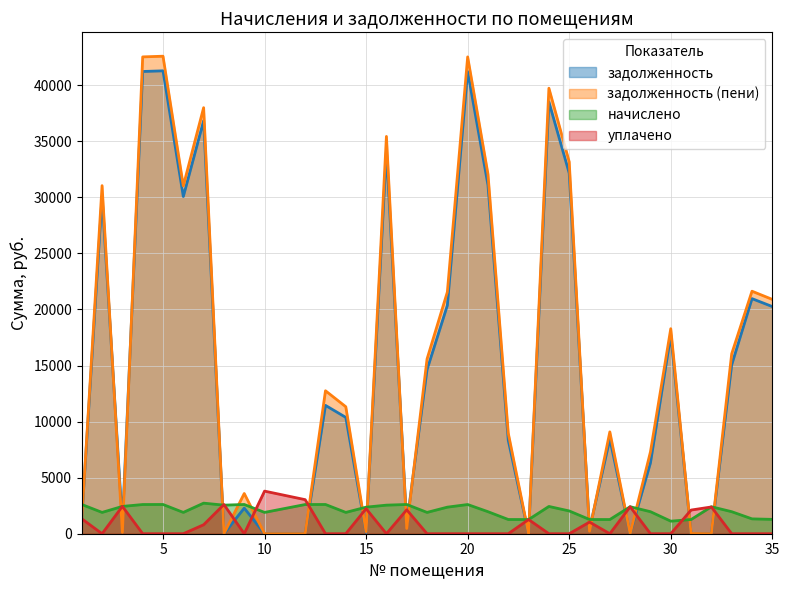

What are all the series names shown in the legend?

задолженность, задолженность (пени), начислено, уплачено